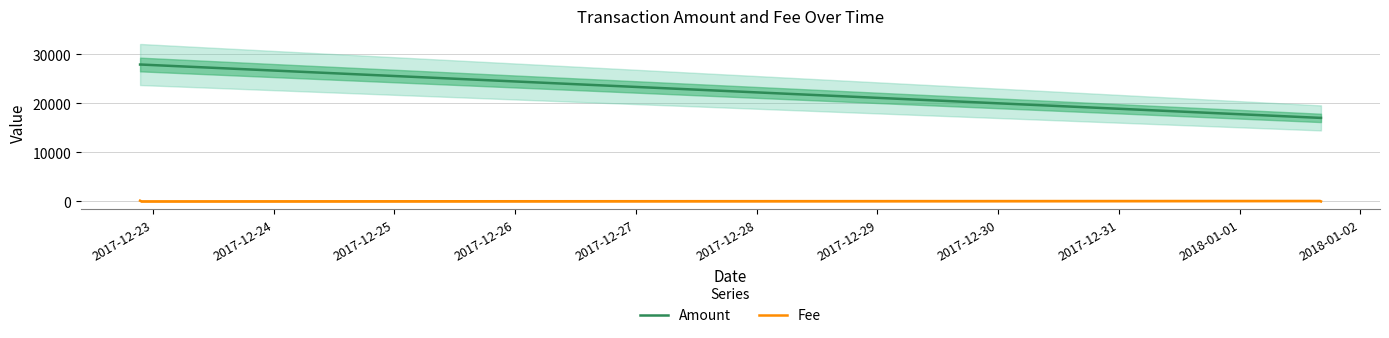

True or false: Amount and Fee intersect in this chart.

False